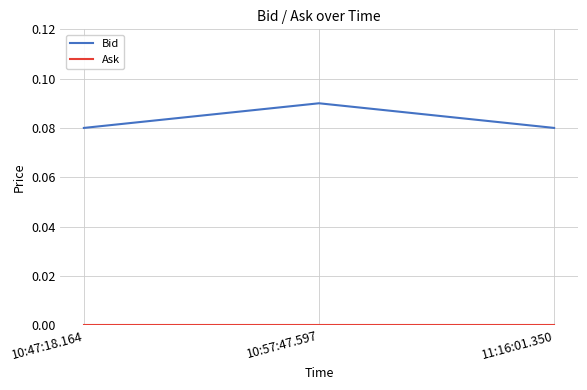

The Bid series shows 0.0 at 11:16:01.350. True or false?

False